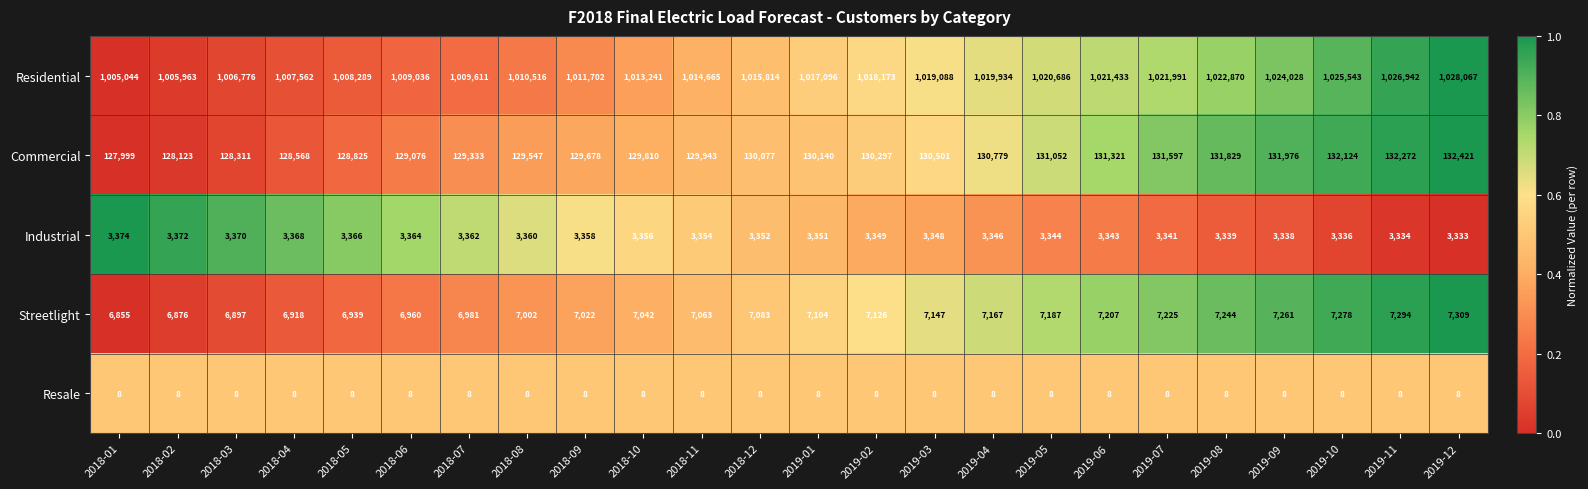

Which series has the widest spread of values?

Residential